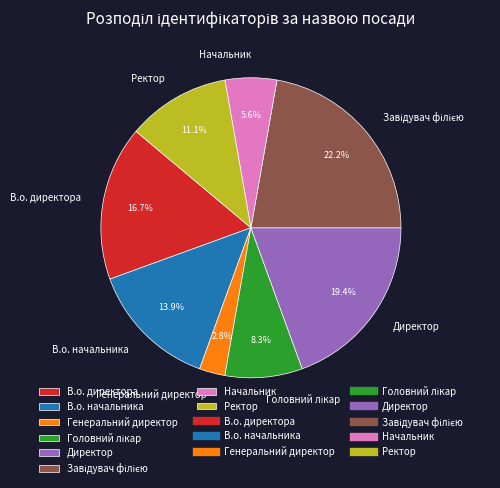

Which slice is the smallest?

Генеральний директор